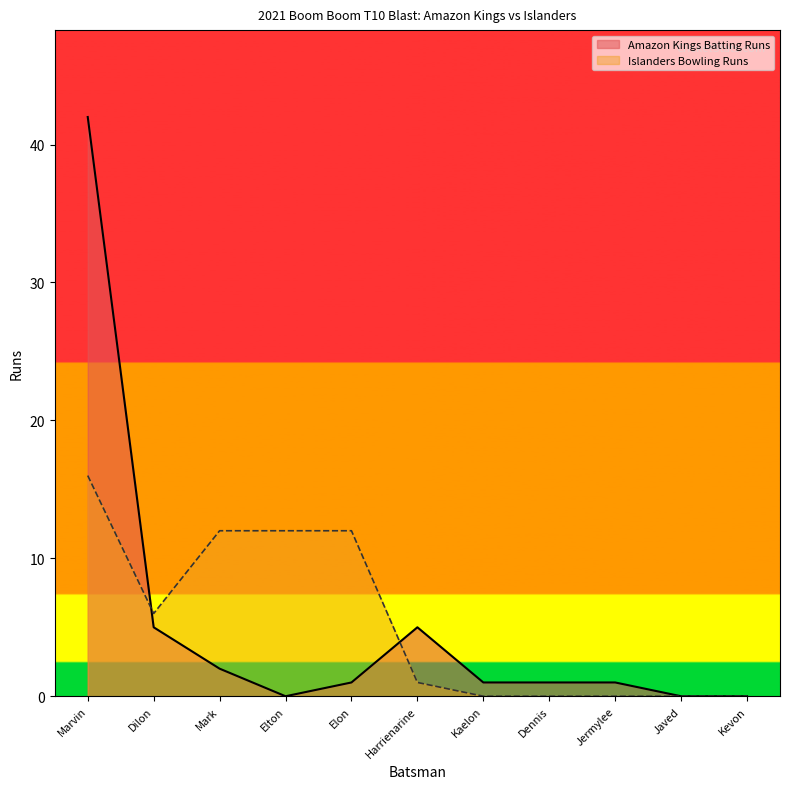

What is the ratio of the value at Dennis to the value at Mark?

0.5